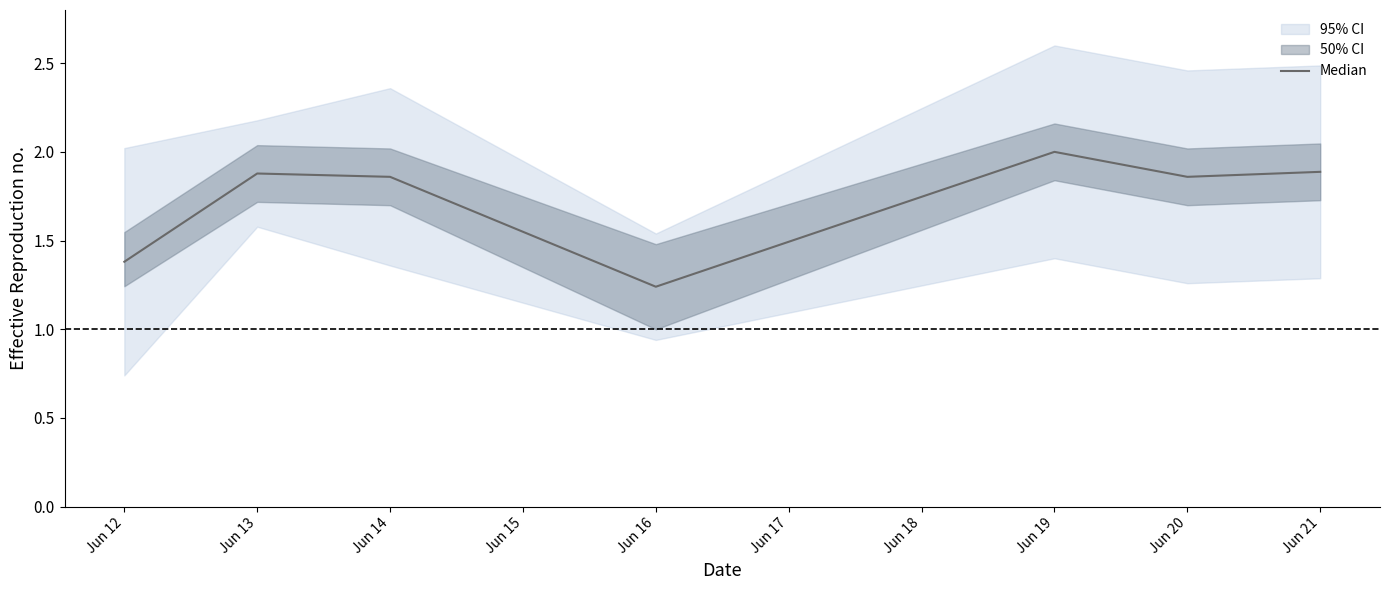

Is it true that Median equals 1.4 at Jun 12?

True